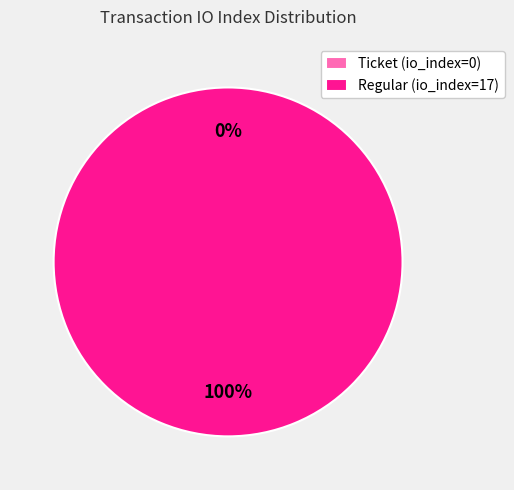

To the nearest percent, what percentage of the pie is Regular (io_index=17)?

100%